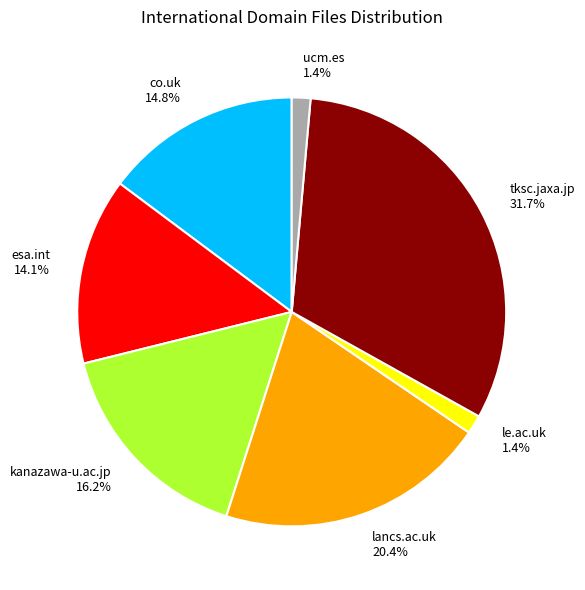

What is the ratio of the value at tksc.jaxa.jp to the value at kanazawa-u.ac.jp?

2.0